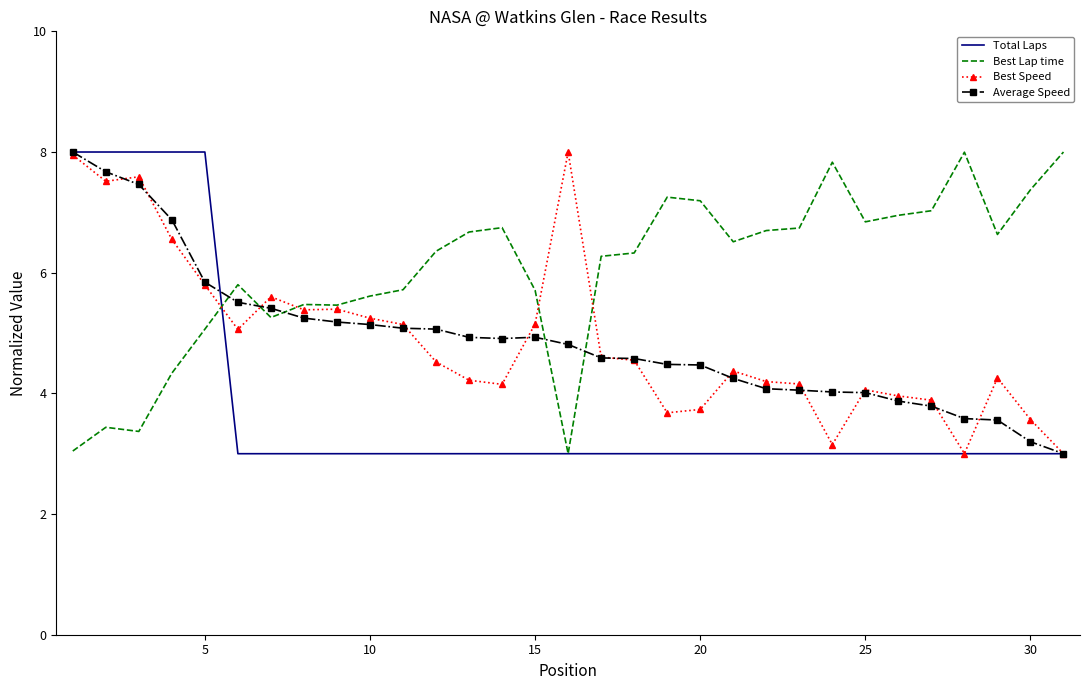

What is the minimum value shown in the chart?

3.0